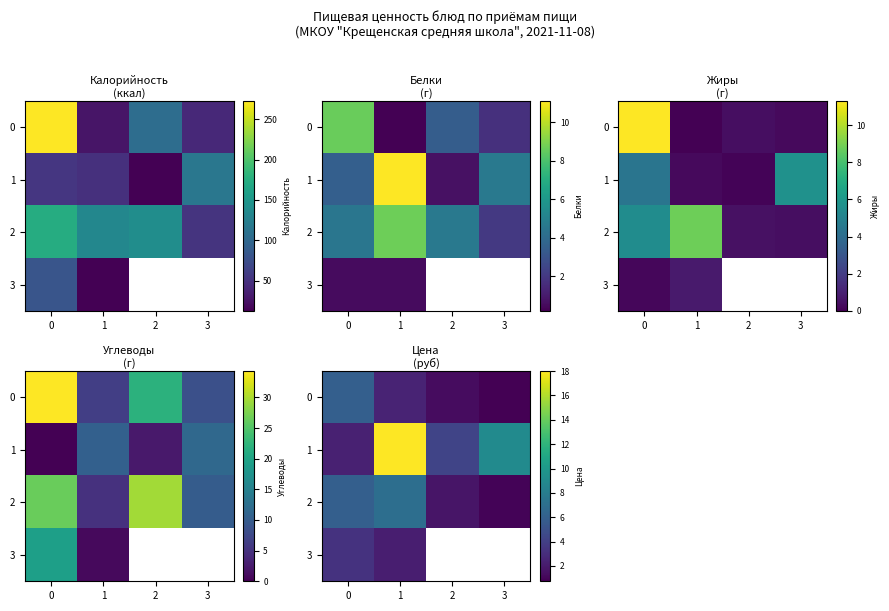

What is the sum of the 1 values at 1 and 0?

20.3